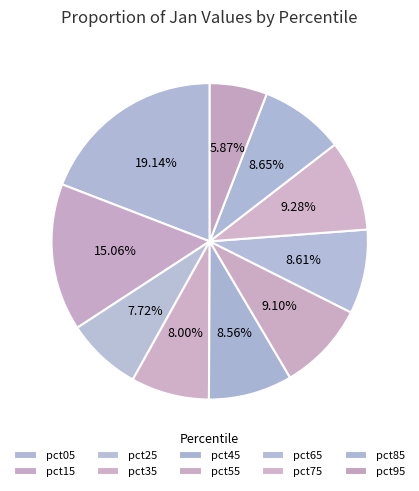

To the nearest percent, what is the combined percentage of pct25 and pct05?

27%